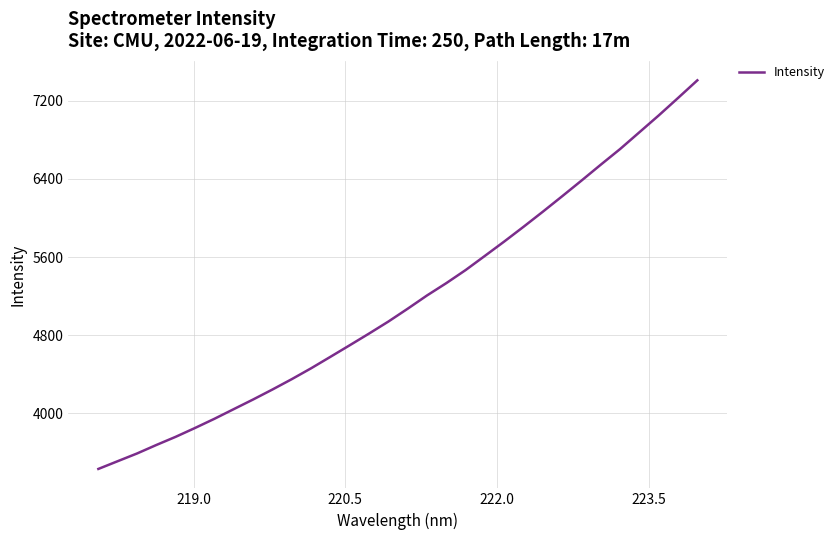

What is the minimum value shown in the chart?

3432.9